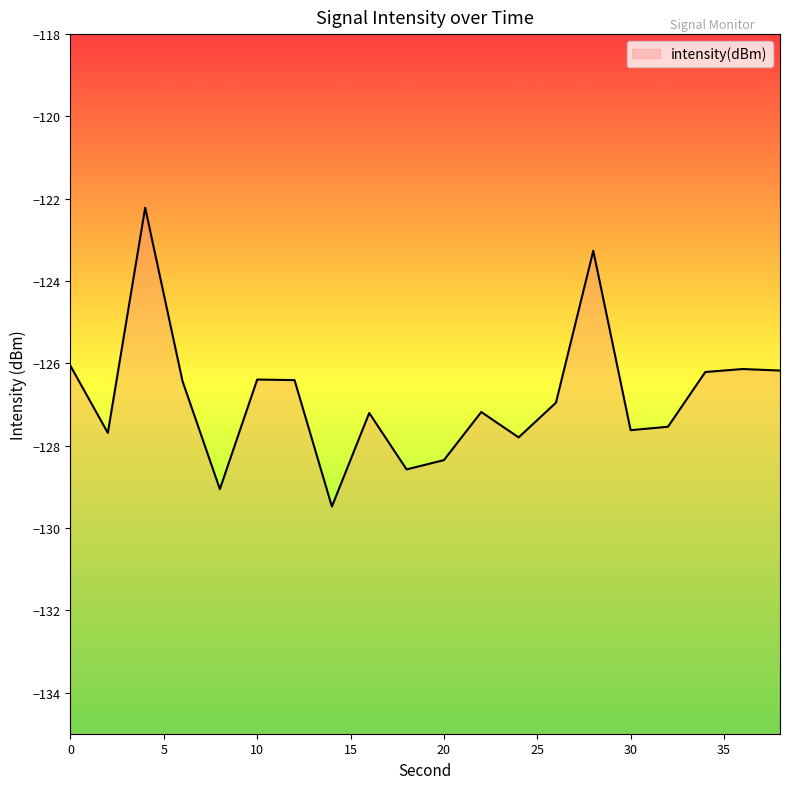

What is the value of the 4th point from the left?

-126.4